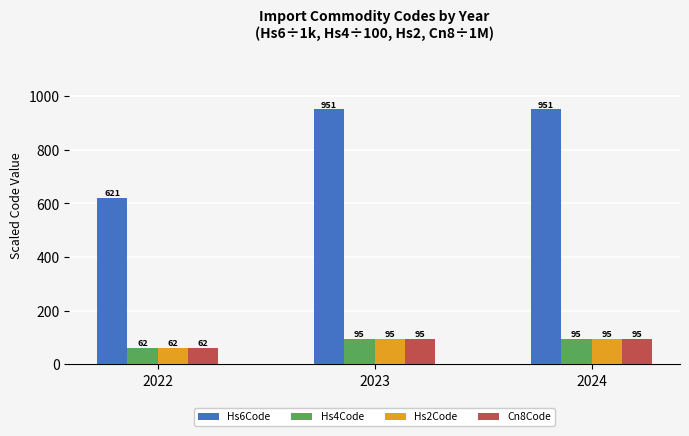

At which label does Cn8Code reach its minimum?

2022